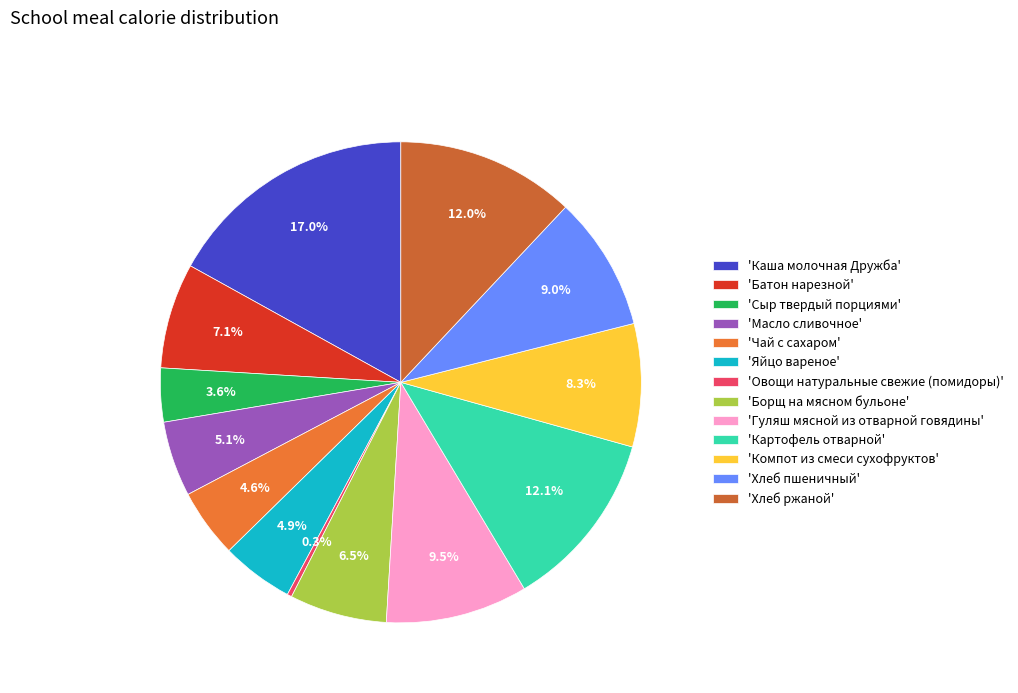

How many segments does this pie chart have?

13